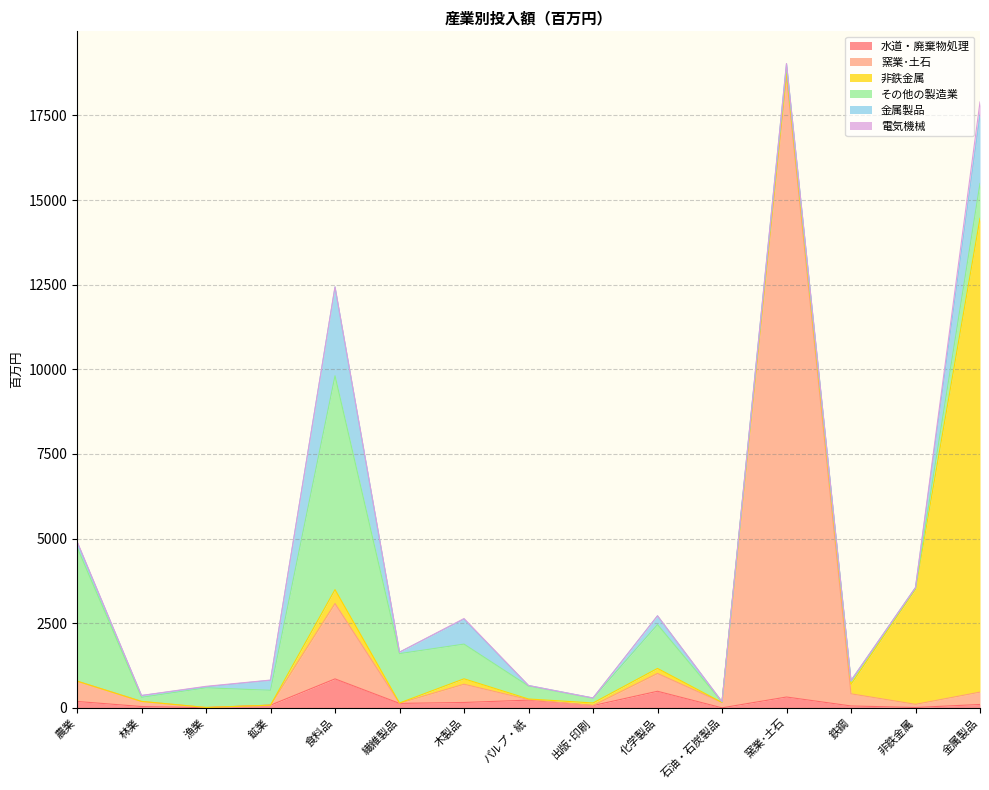

How many lines are shown in the chart?

6